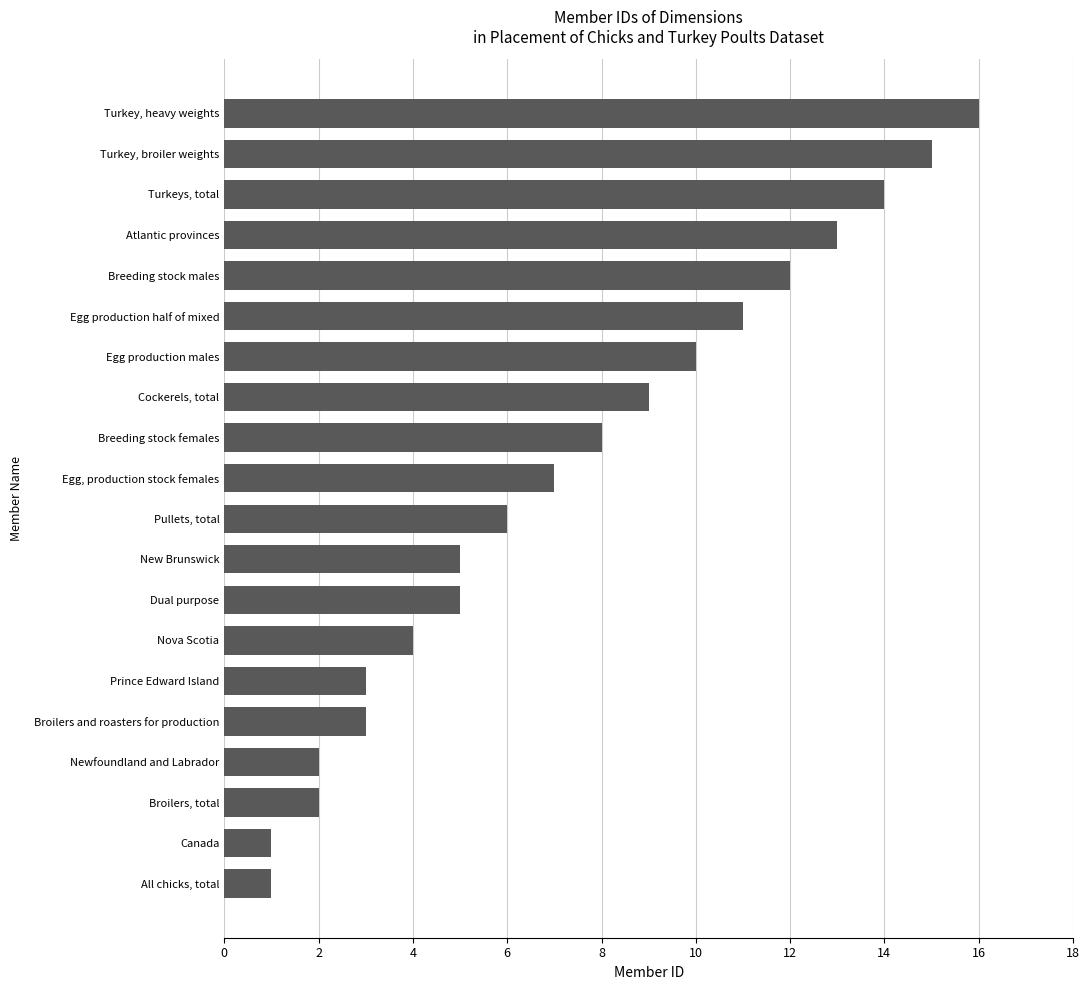

What is the average value?

7